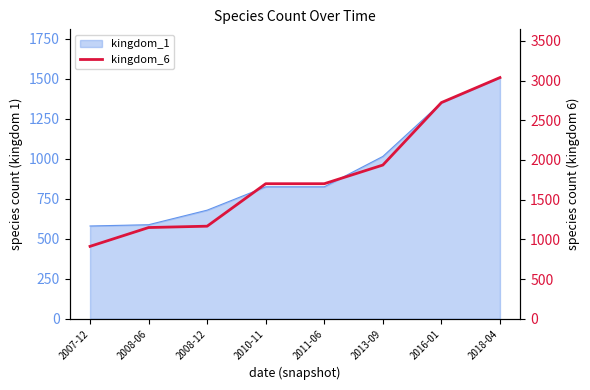

Rank the categories by value from lowest to highest.

2007-12, 2008-06, 2008-12, 2010-11, 2011-06, 2013-09, 2016-01, 2018-04